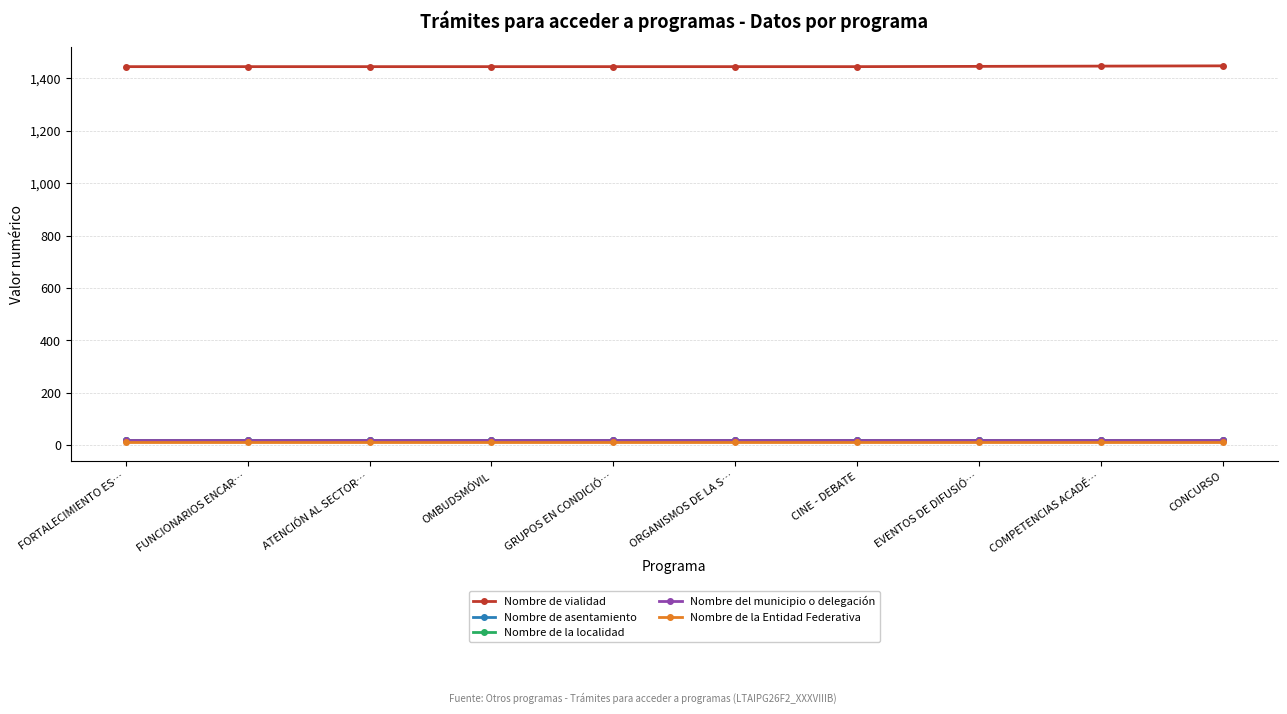

True or false: Nombre de asentamiento and Nombre de la localidad intersect in this chart.

False